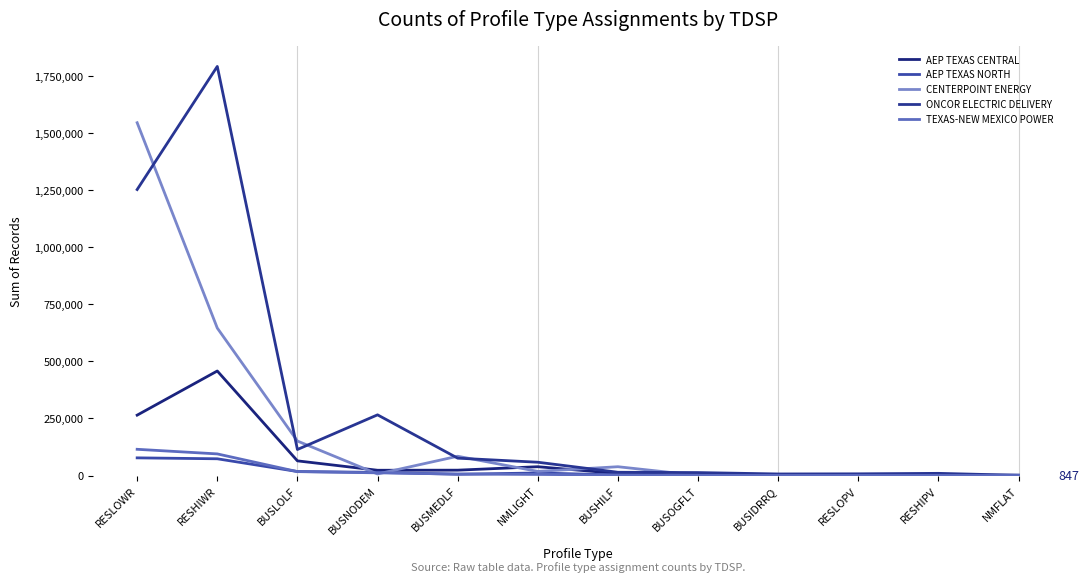

What is the minimum value shown in the chart?

41